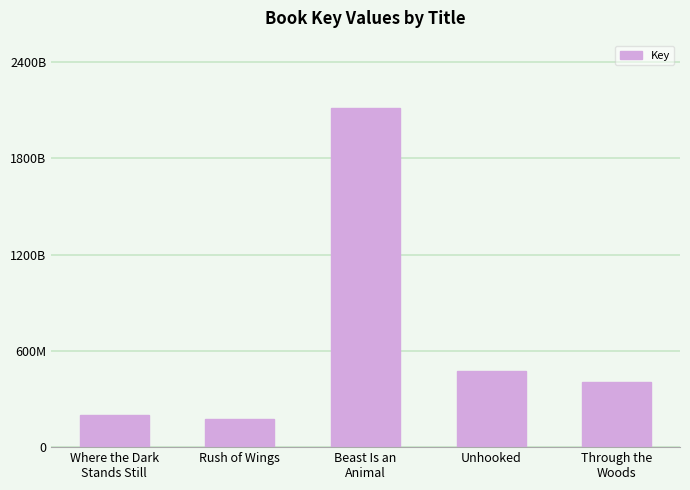

Rank the categories by value from highest to lowest.

Beast Is an
Animal, Unhooked, Through the
Woods, Where the Dark
Stands Still, Rush of Wings